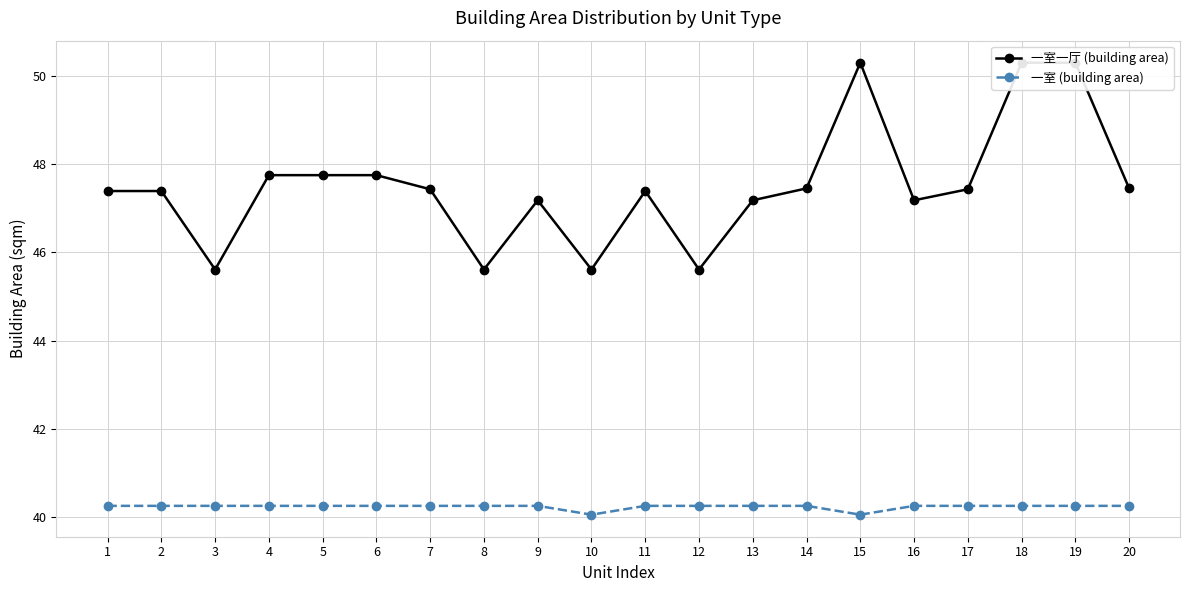

Does the chart have visible grid lines?

Yes